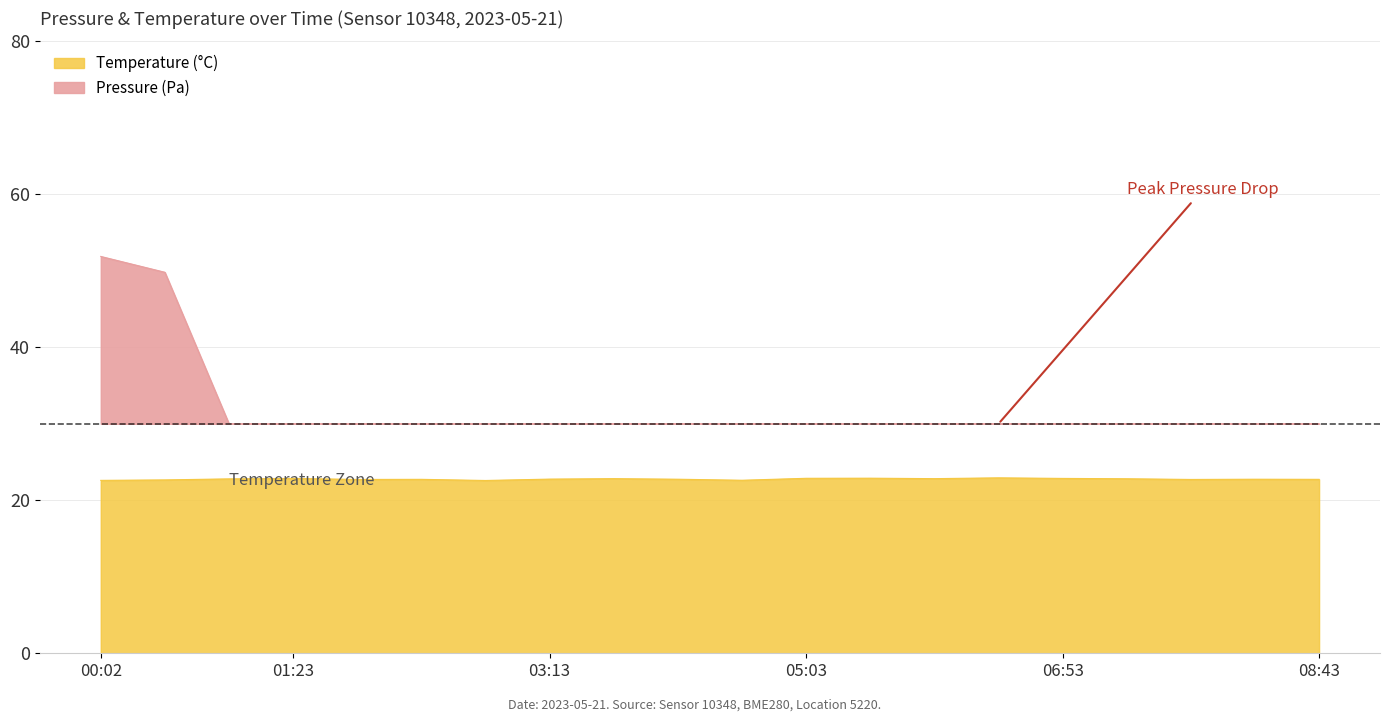

Does the chart display data point markers on the line(s)?

No